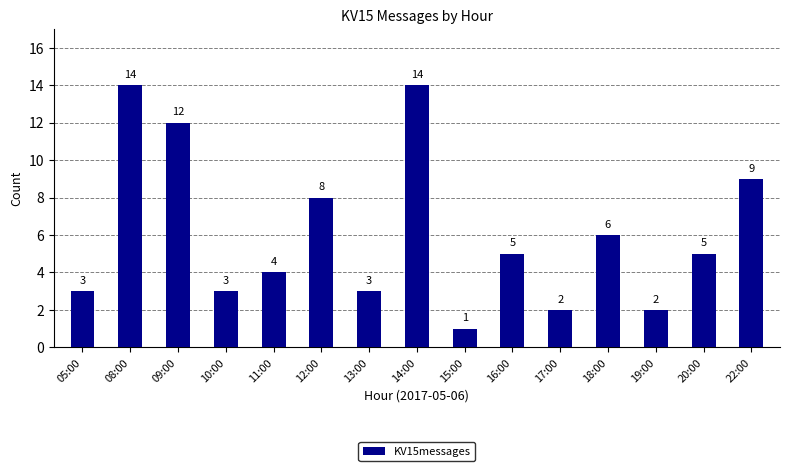

Is it true that the value at 18:00 is 6?

True